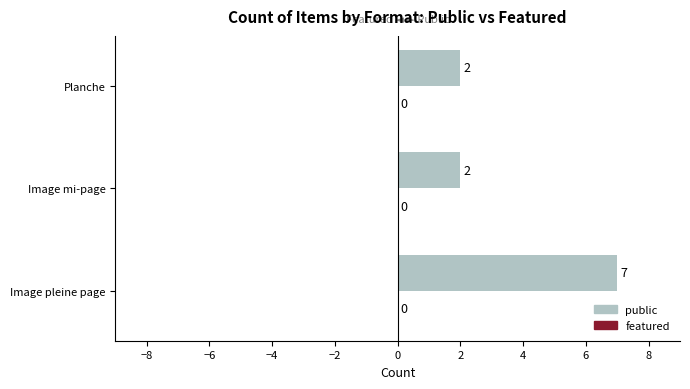

Is it true that the value at Image pleine page is 4?

False